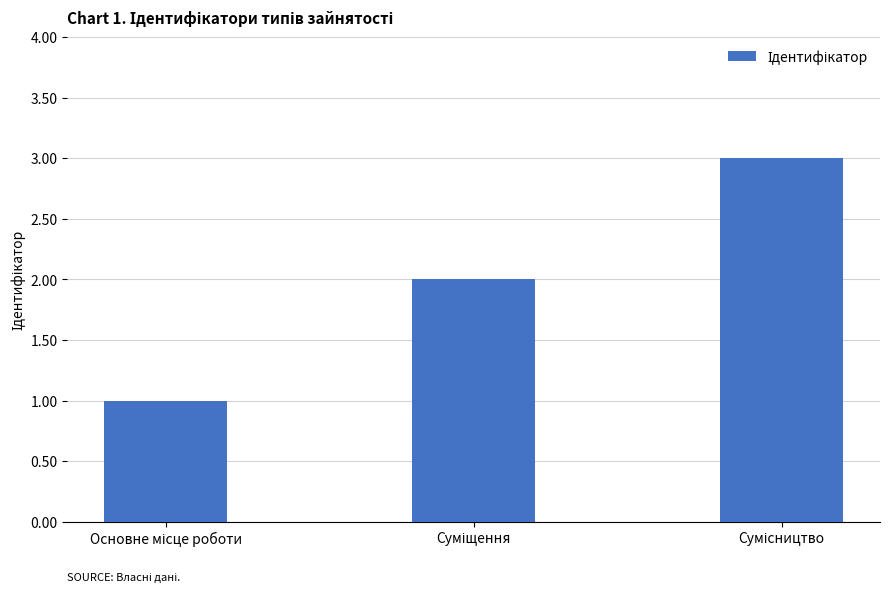

What is the sum of all values?

6